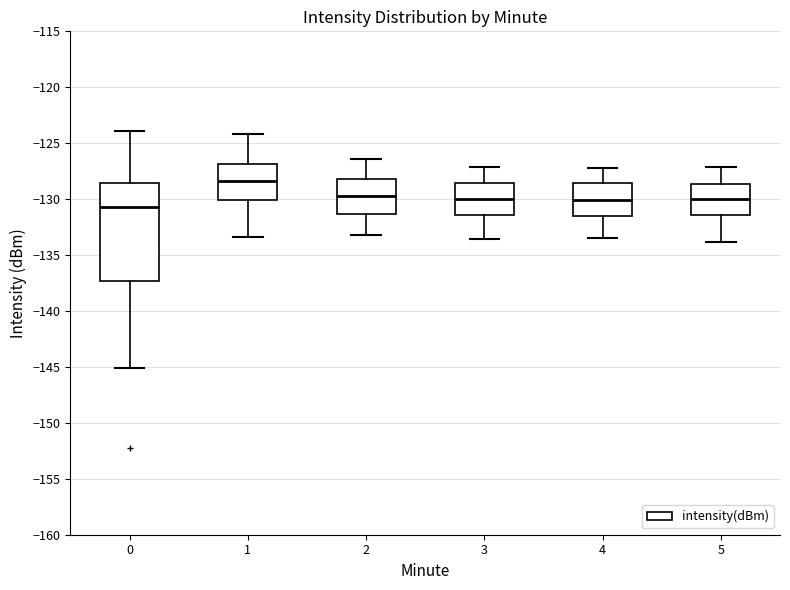

Reading left to right, transcribe this box plot: for each box, give where its median line is, the range the box spans, and where its two whiskers end, as read against the y-axis. The values are not printed on the chart, so give them approximately, as read against the axis.

0: median -130.5, box -137.5 to -128.5, whiskers -145.0 to -124.0
1: median -128.5, box -130.0 to -127.0, whiskers -133.5 to -124.0
2: median -129.5, box -131.5 to -128.0, whiskers -133.0 to -126.5
3: median -130.0, box -131.5 to -128.5, whiskers -133.5 to -127.0
4: median -130.0, box -131.5 to -128.5, whiskers -133.5 to -127.0
5: median -130.0, box -131.5 to -128.5, whiskers -134.0 to -127.0